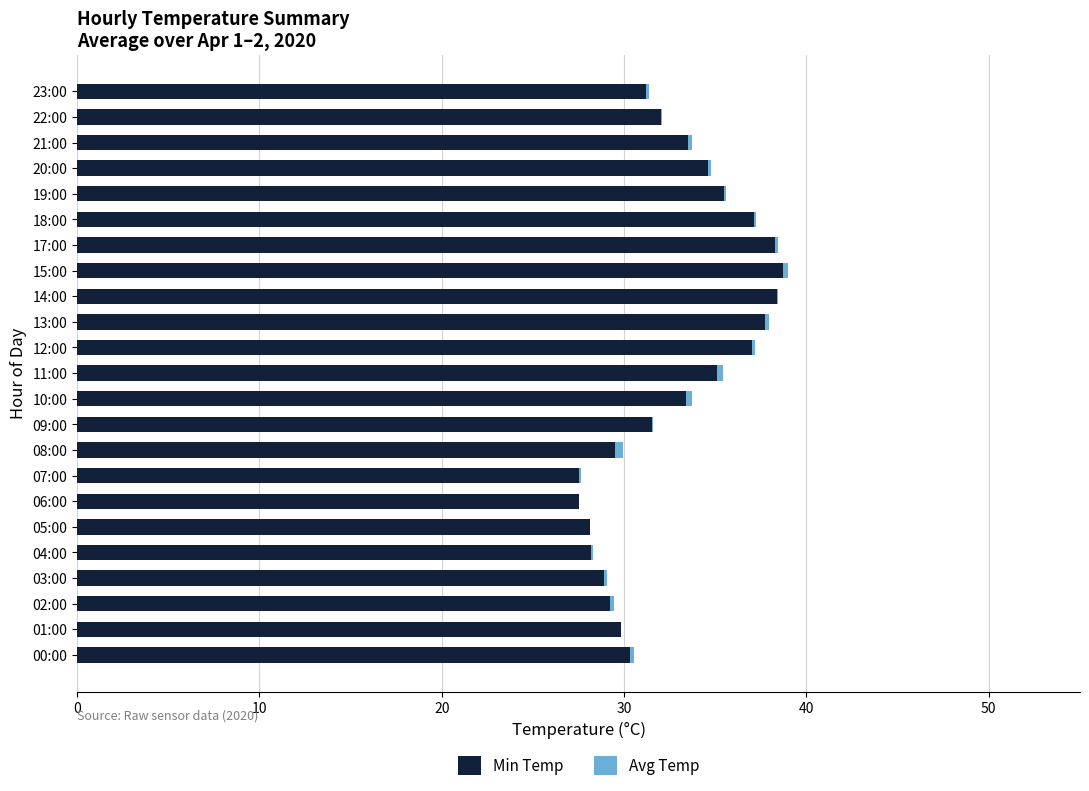

What is the sum of all Min Temp values?

753.0